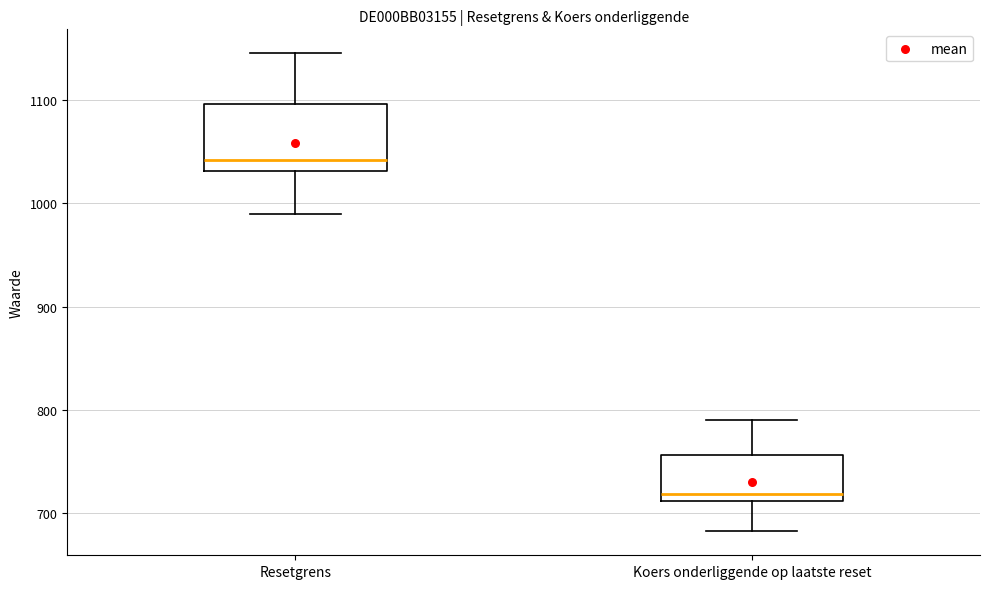

Which box has the lowest median line?

Koers onderliggende op laatste reset